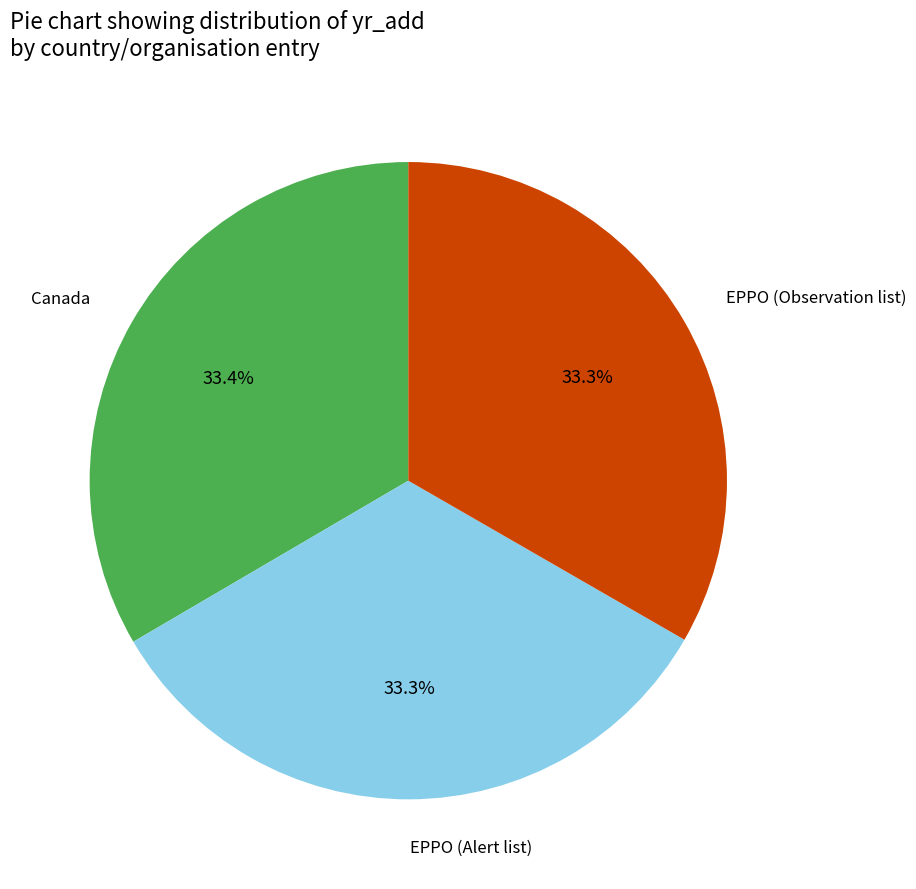

Is it true that EPPO (Observation list) is 21% of the pie?

False